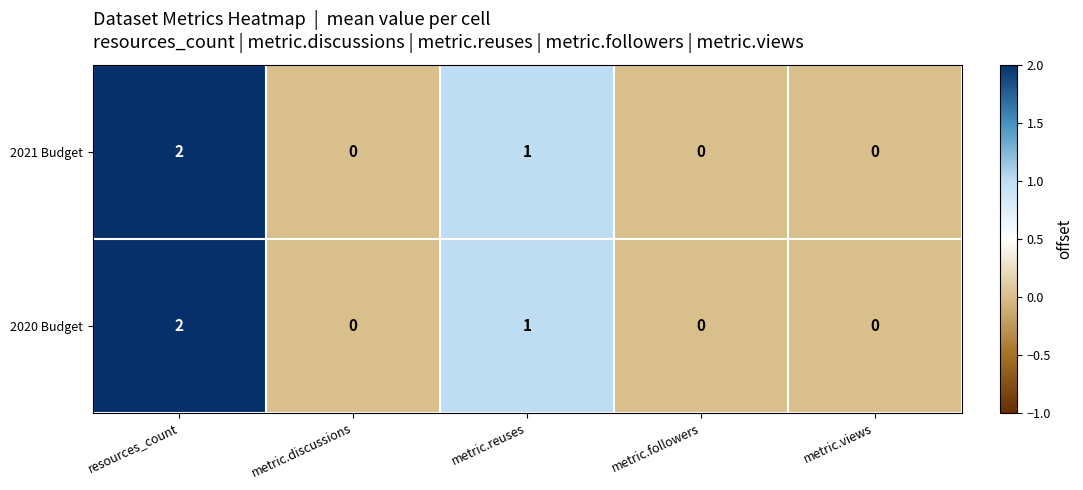

What is the sum of all 2020 Budget values?

3